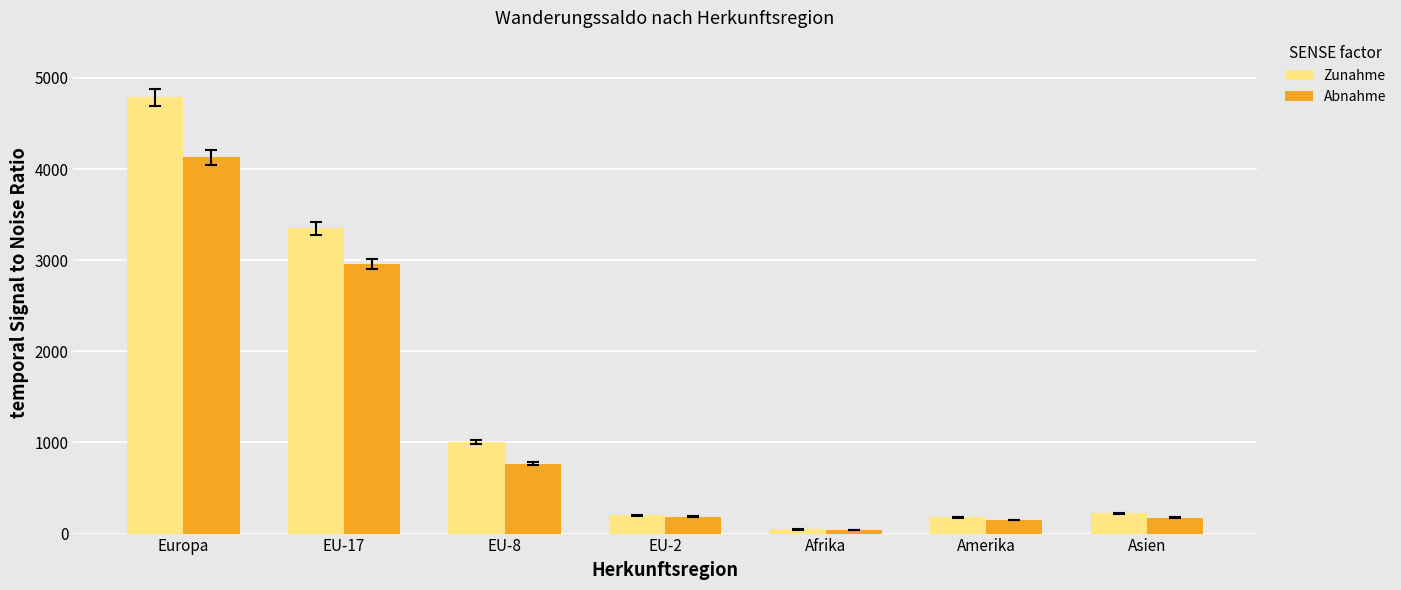

What are all the series names shown in the legend?

Zunahme, Abnahme